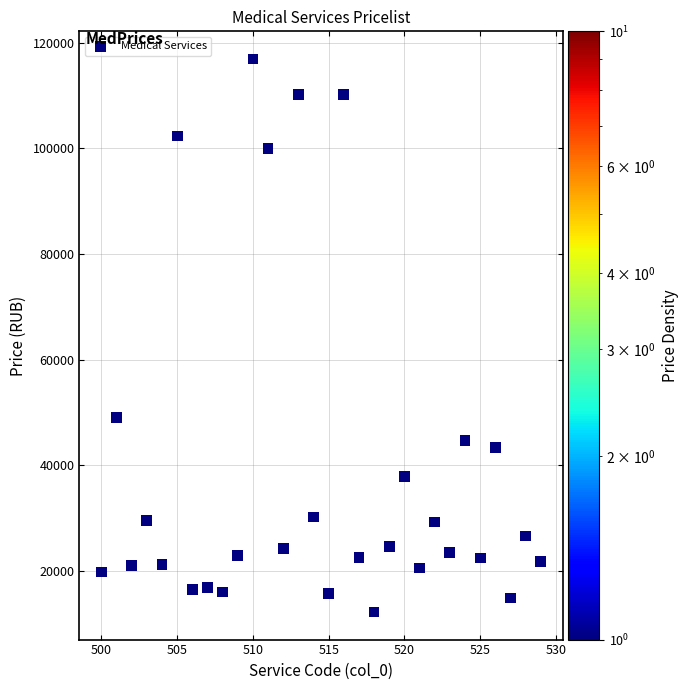

What is the range of Y values (max minus min)?

104717.8